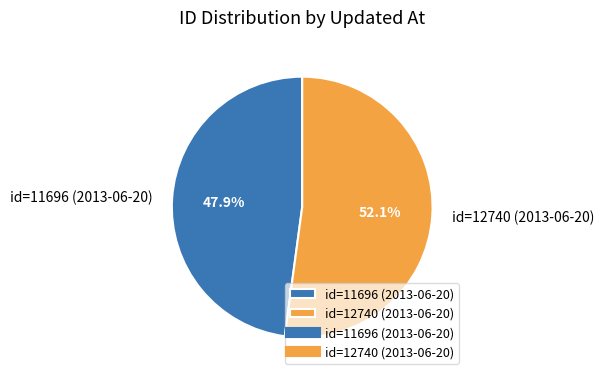

Does any single category account for the majority?

Yes